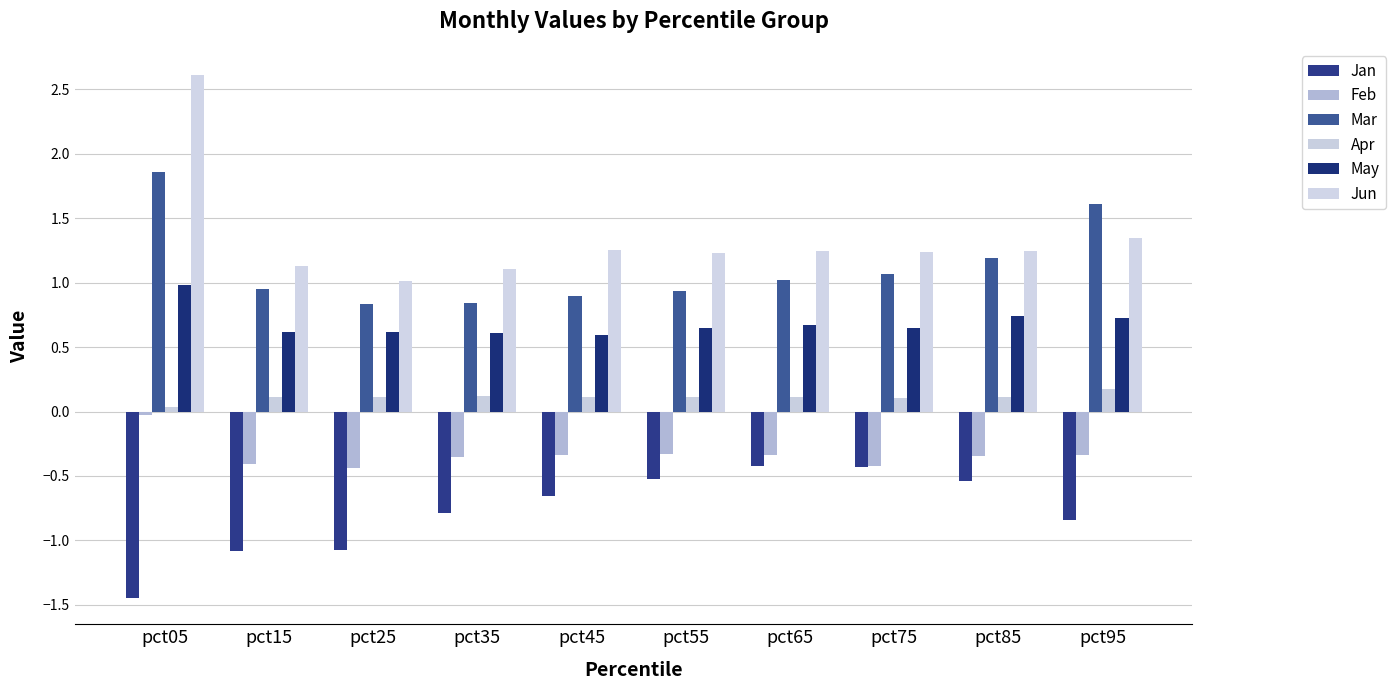

What is the total value across all series at pct35?

1.5